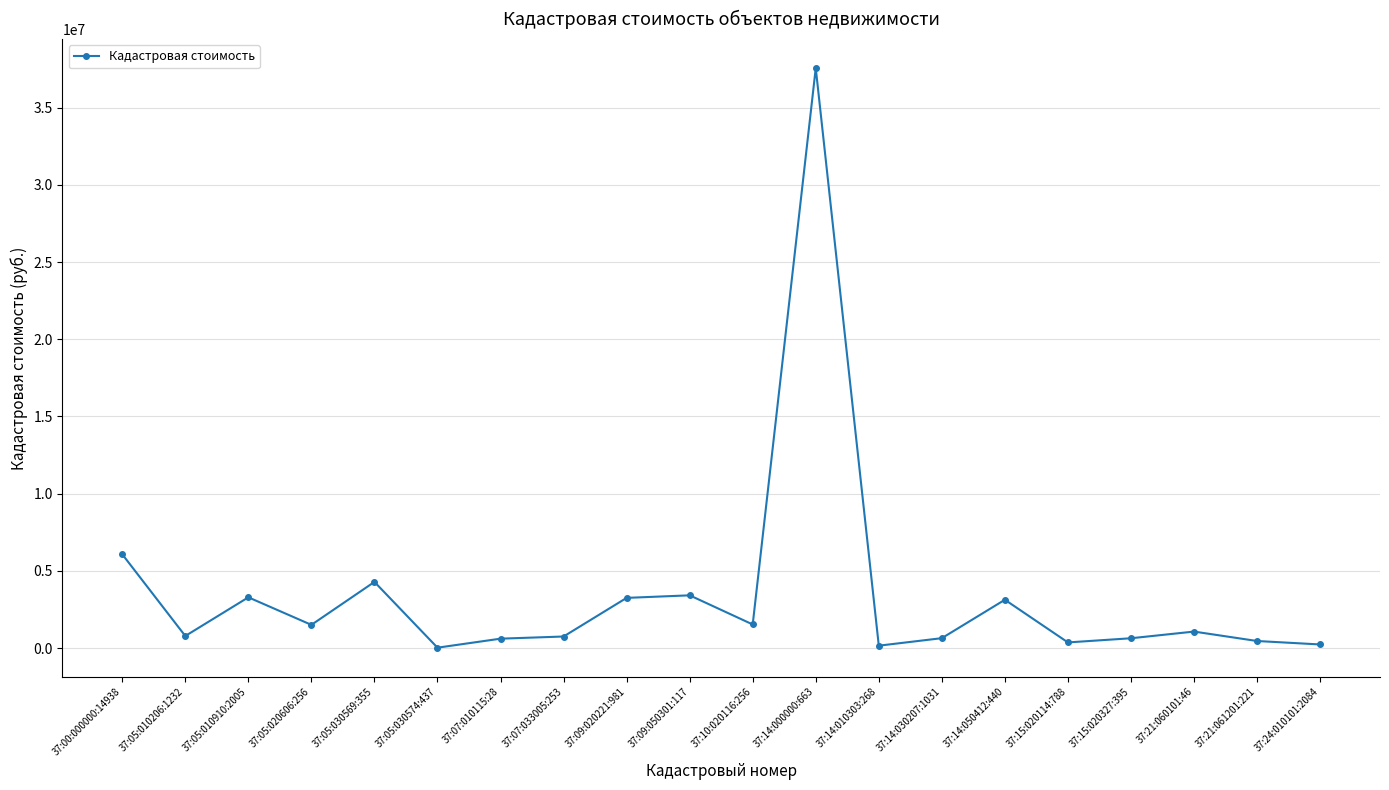

What value does the data have at 37:14:010303:268?

156240.8